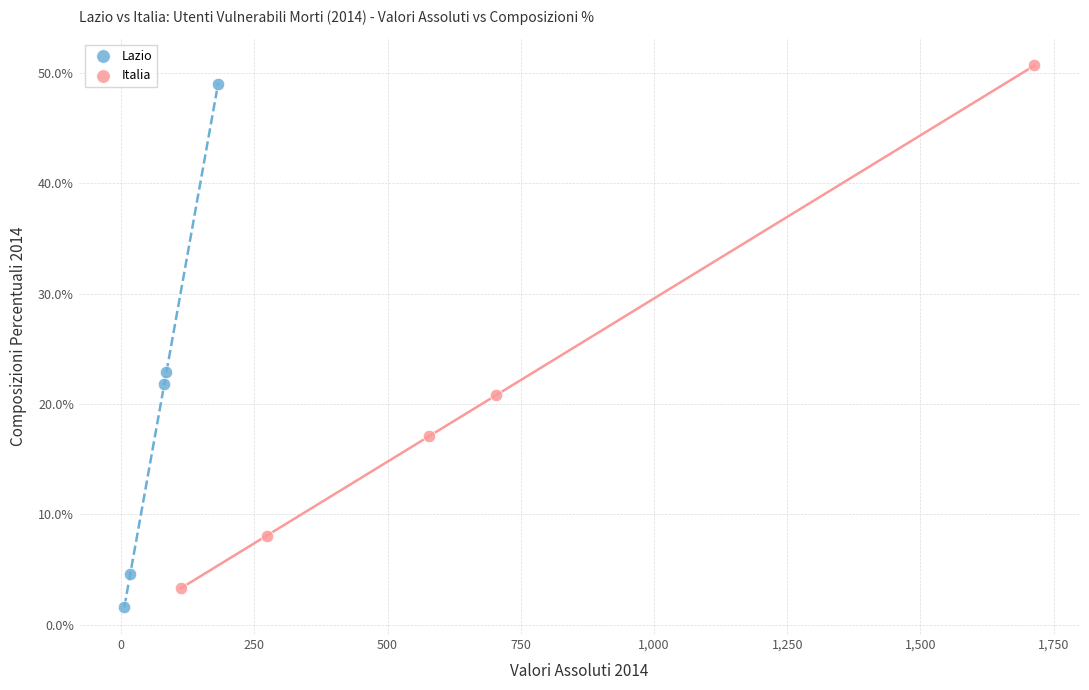

Which series contains the highest Y value?

Italia